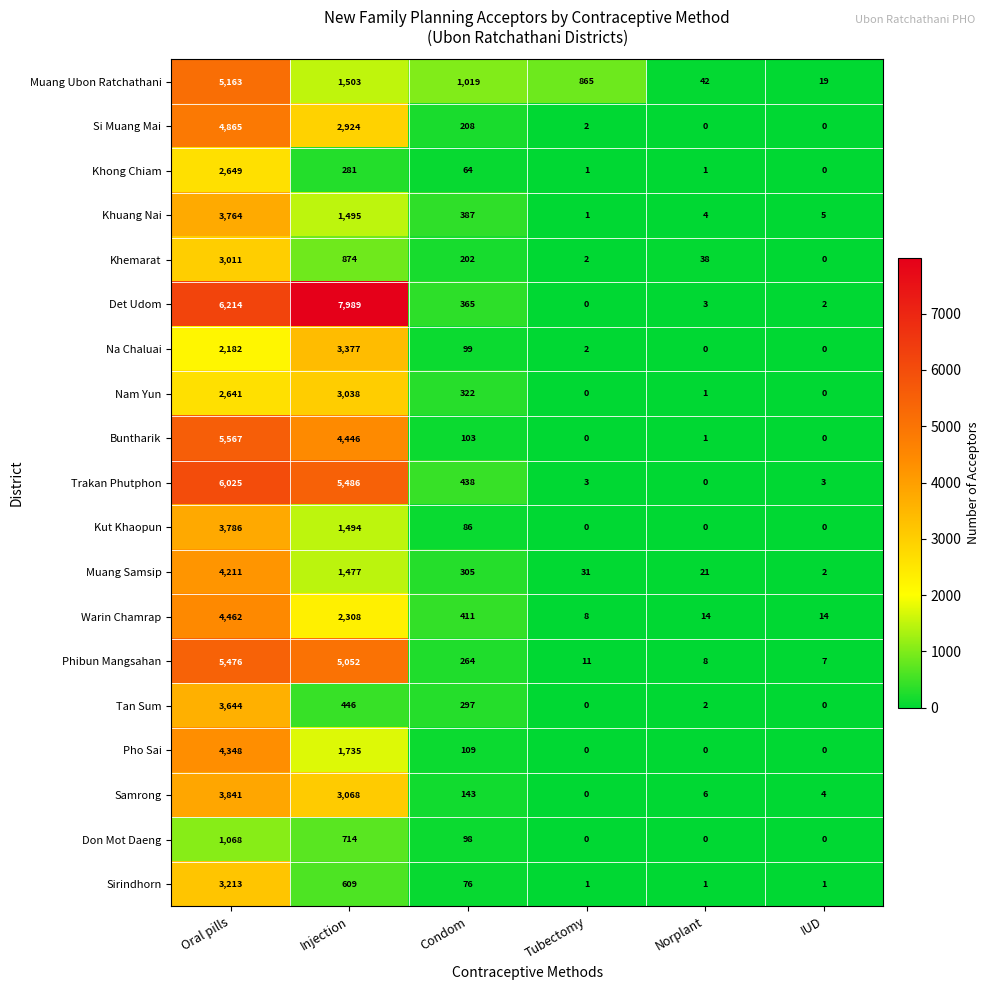

What is the spread (max minus min) of values at Norplant?

42